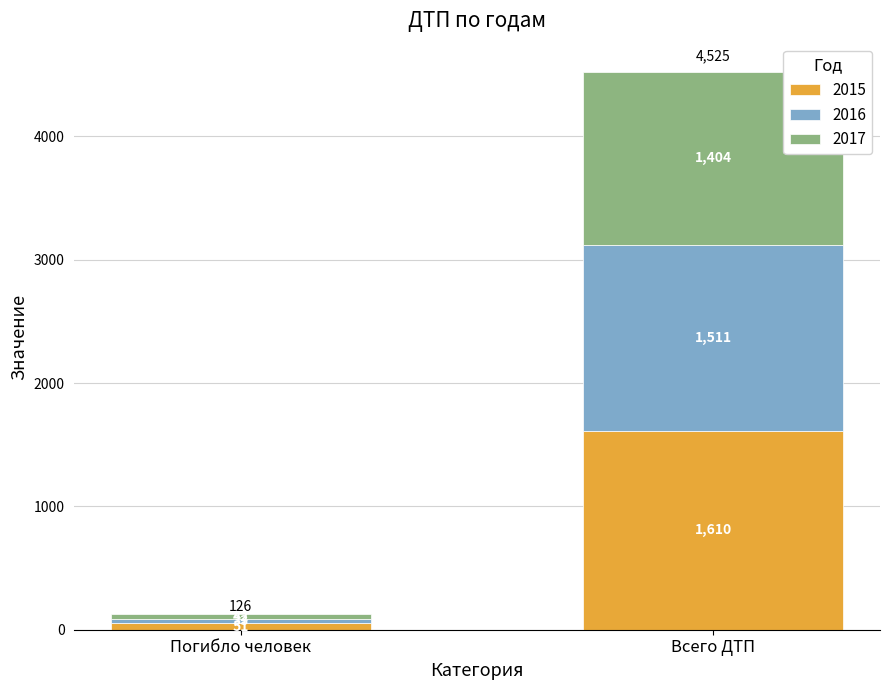

What is the highest value of the 2015 series?

1610